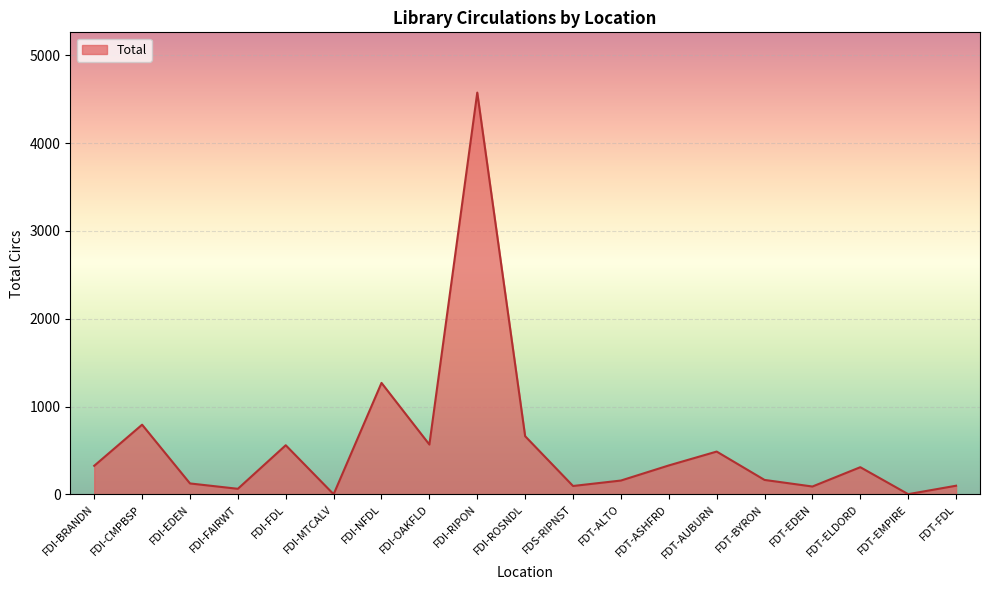

The value at FDI-CMPBSP is 794. True or false?

True